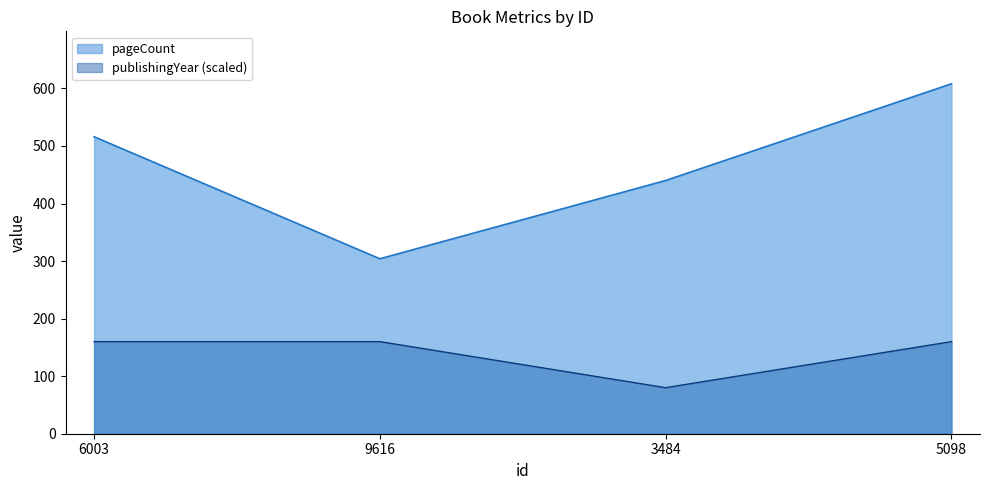

What is the sum of all pageCount values?

1868